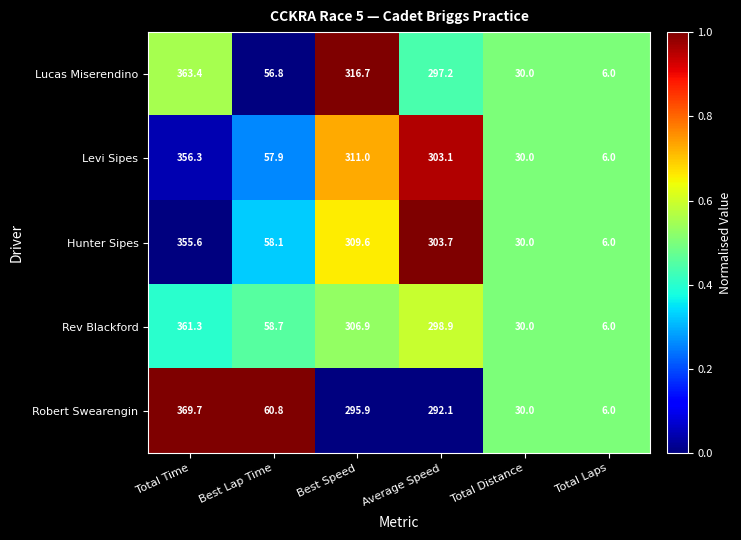

Reading left to right, what are all the values shown in this chart?

Lucas Miserendino: 363.4	56.8	316.7	297.2	30.0	6.0
Levi Sipes: 356.3	57.9	311.0	303.1	30.0	6.0
Hunter Sipes: 355.6	58.1	309.6	303.7	30.0	6.0
Rev Blackford: 361.3	58.7	306.9	298.9	30.0	6.0
Robert Swearengin: 369.7	60.8	295.9	292.1	30.0	6.0